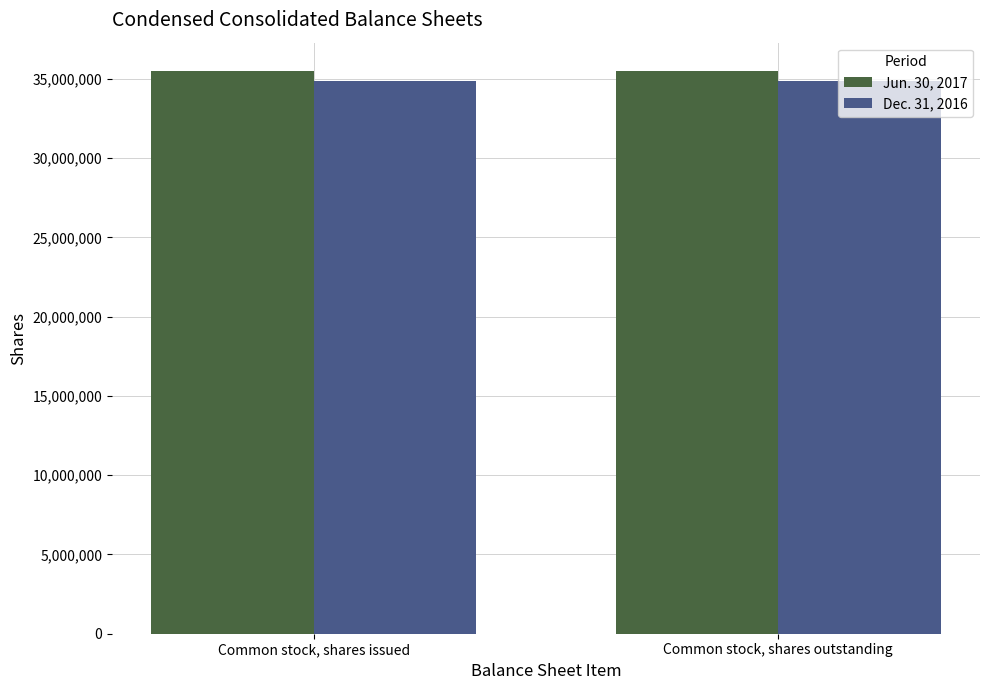

How many groups of bars are there?

2